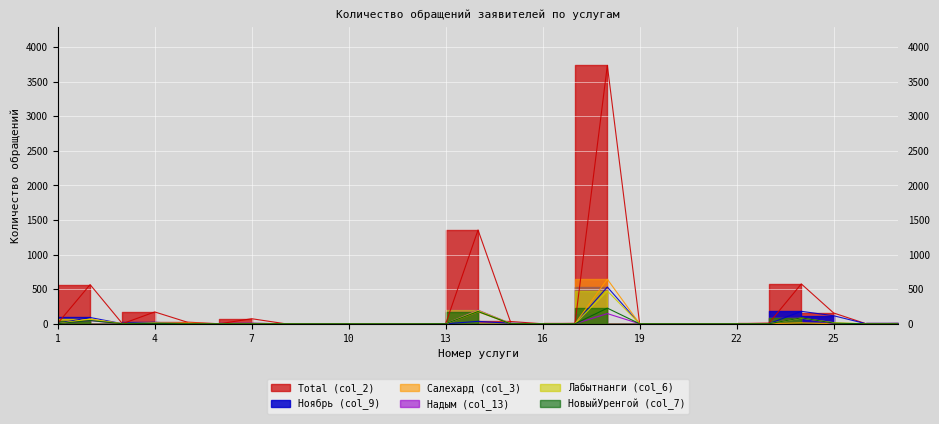

Reading left to right, what are all the values shown in this chart?

Total (col_2): 8	566	1	171	24	0	73	3	0	1	0	0	1	1355	33	0	5	3734	0	0	0	0	9	576	156	1	4
Ноябрь (col_9): 4	91	1	21	2	0	7	0	0	0	0	0	0	35	8	0	1	531	0	0	0	0	1	180	116	1	4
Салехард (col_3): 0	68	0	9	11	0	7	0	0	0	0	0	0	173	1	0	0	644	0	0	0	0	0	14	0	0	0
Надым (col_13): 0	46	0	3	0	0	6	1	0	0	0	0	0	197	6	0	0	147	0	0	0	0	1	88	0	0	0
Лабытнанги (col_6): 1	67	0	12	2	0	2	1	0	0	0	0	0	192	6	0	0	474	0	0	0	0	1	82	16	0	0
НовыйУренгой (col_7): 1	47	0	5	0	0	0	0	0	0	0	0	1	177	1	0	0	226	0	0	0	0	0	86	9	0	0